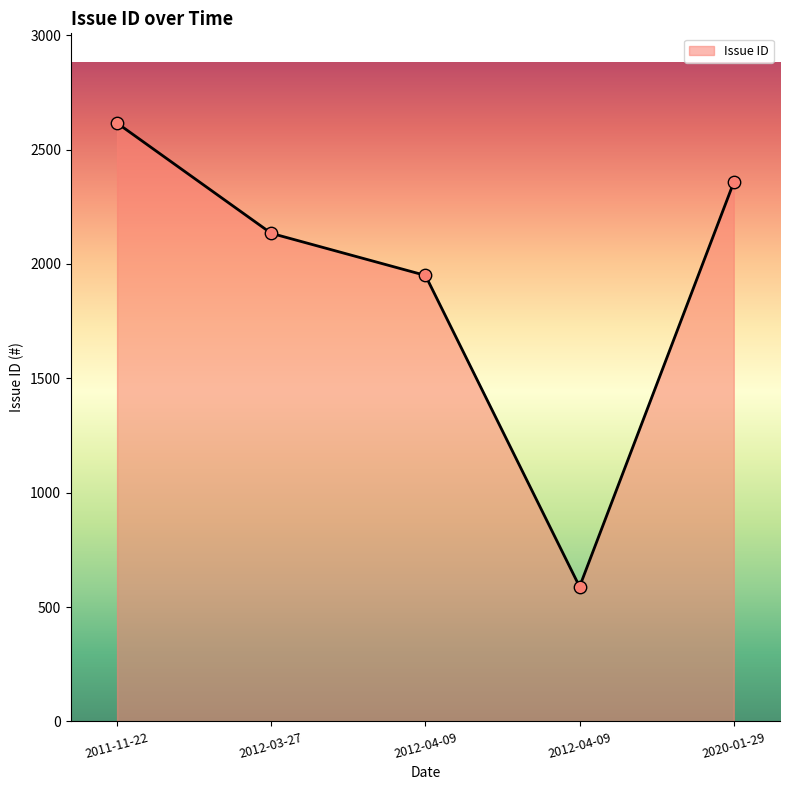

What is the change in value from 2011-11-22 to 2012-04-09?

-666